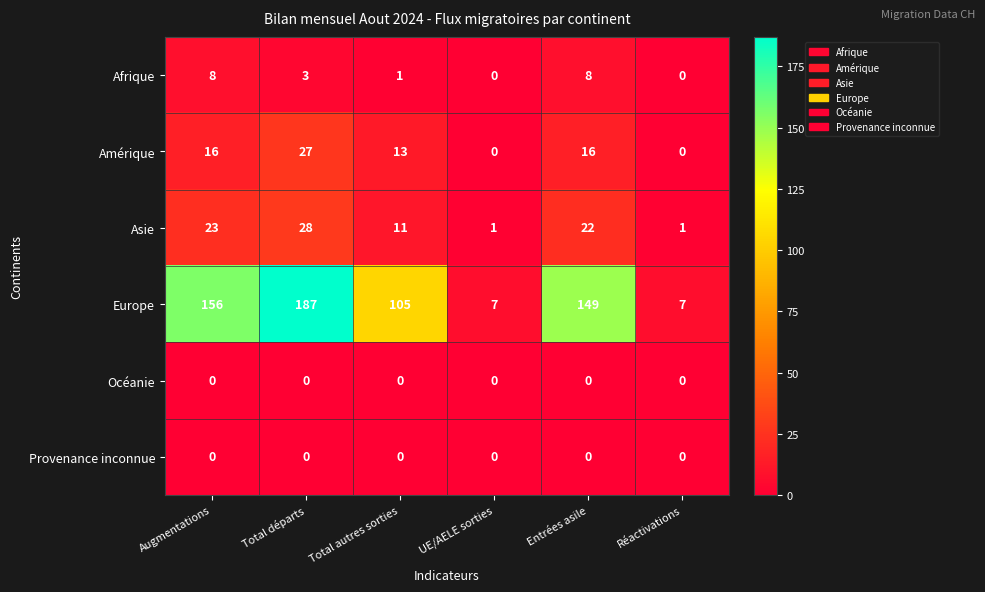

Which category has the highest value across all series?

Total départs